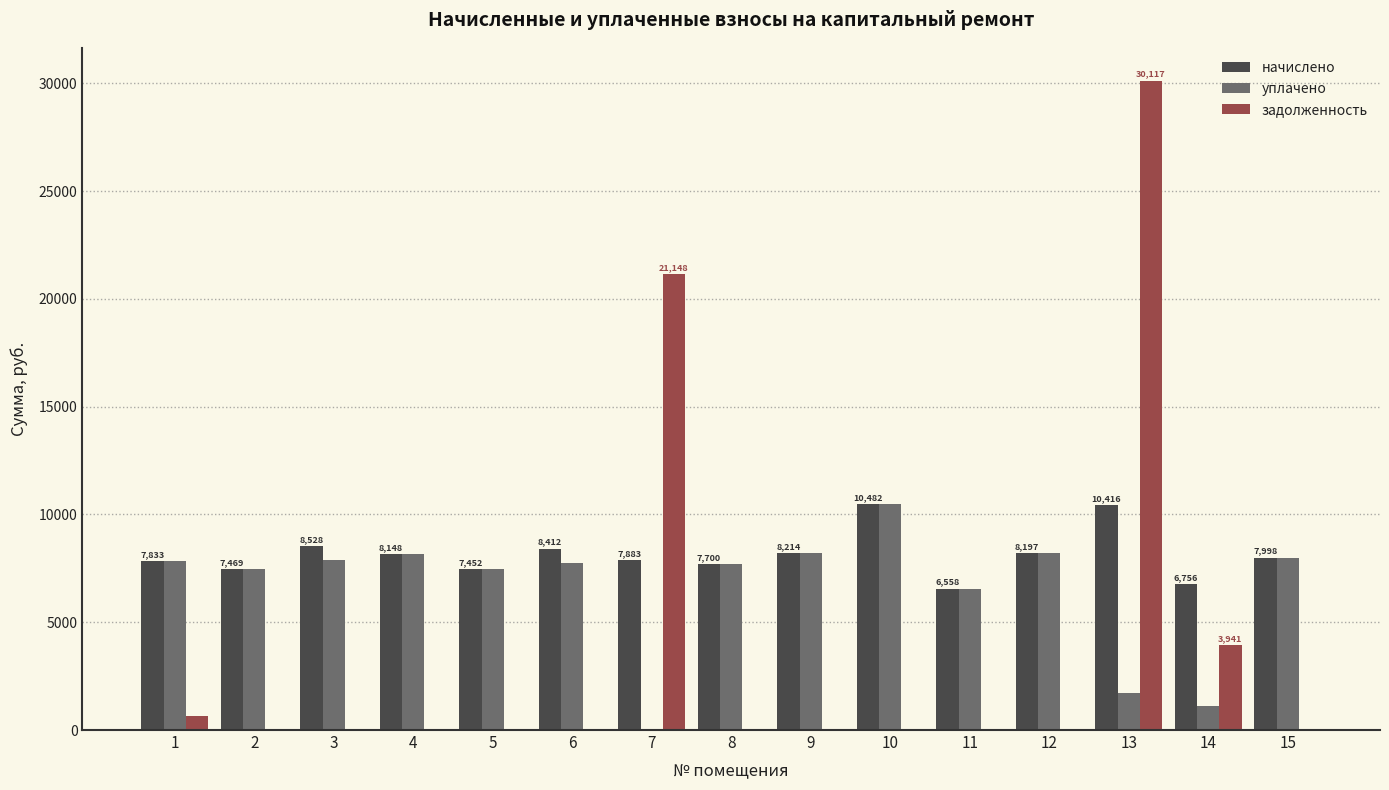

Which series changed the most between 9 and 13?

задолженность